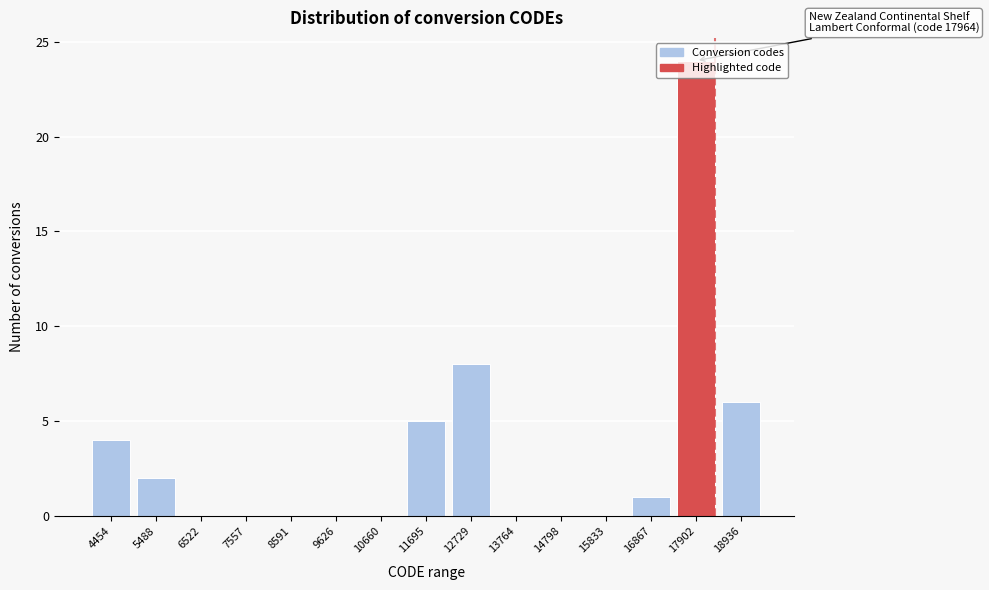

Between 16867 and 4454, which is larger?

4454